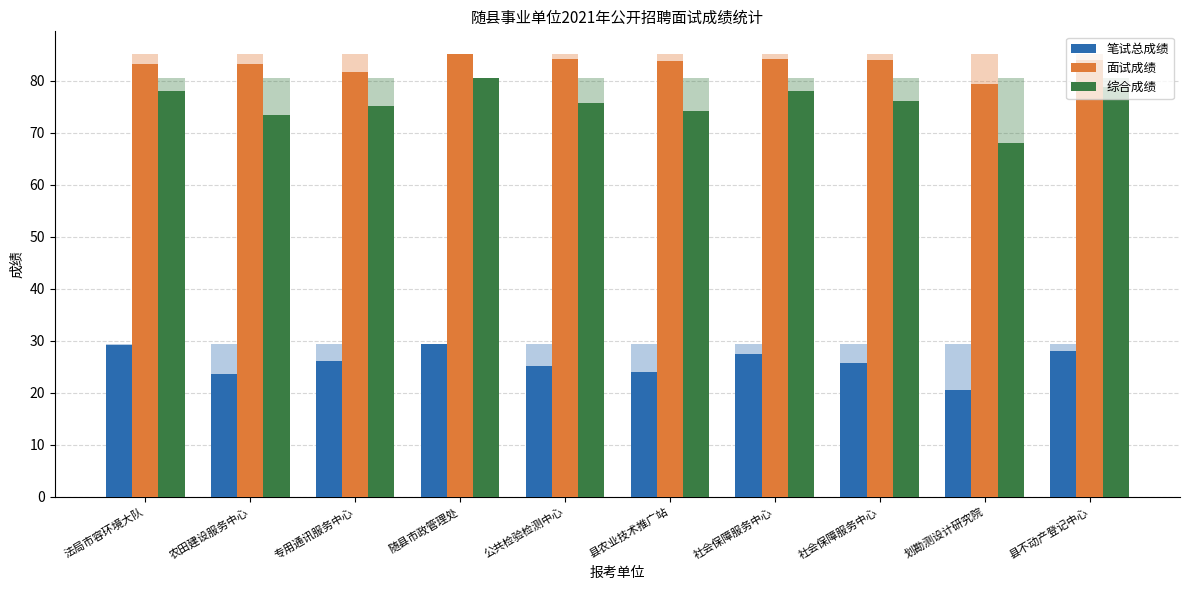

Which series has the largest range (max minus min)?

综合成绩